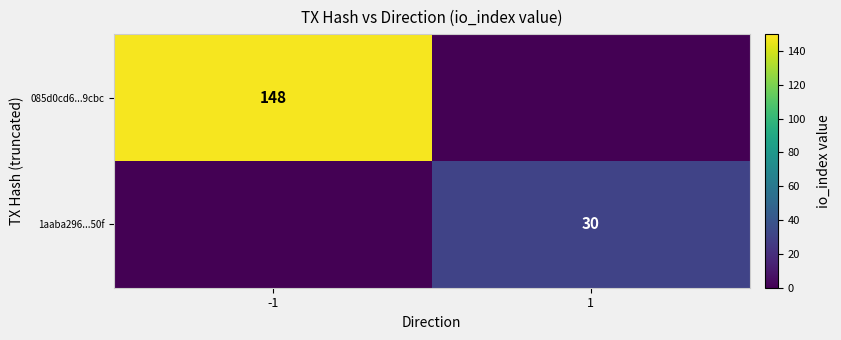

At which category is the sum across all series the highest?

-1